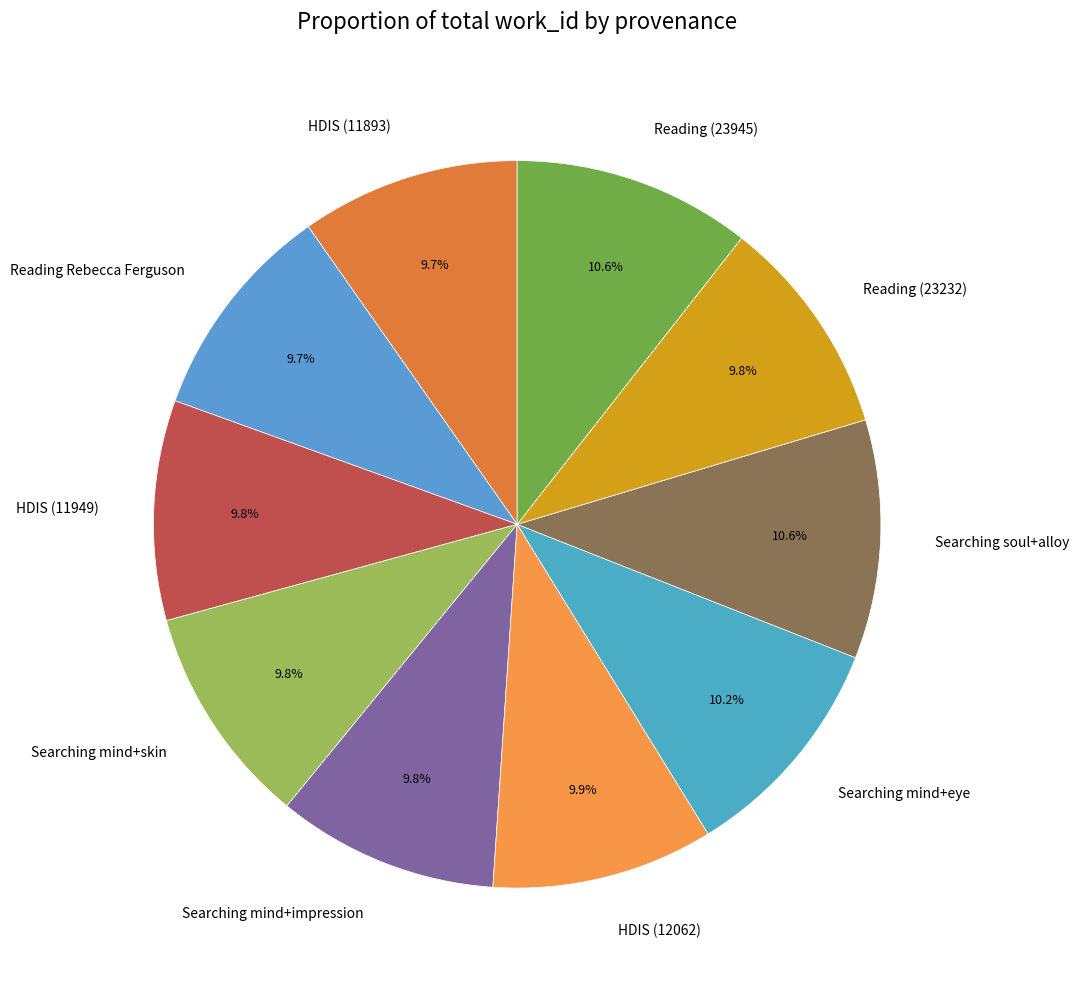

To the nearest percent, what is the average slice percentage?

10%